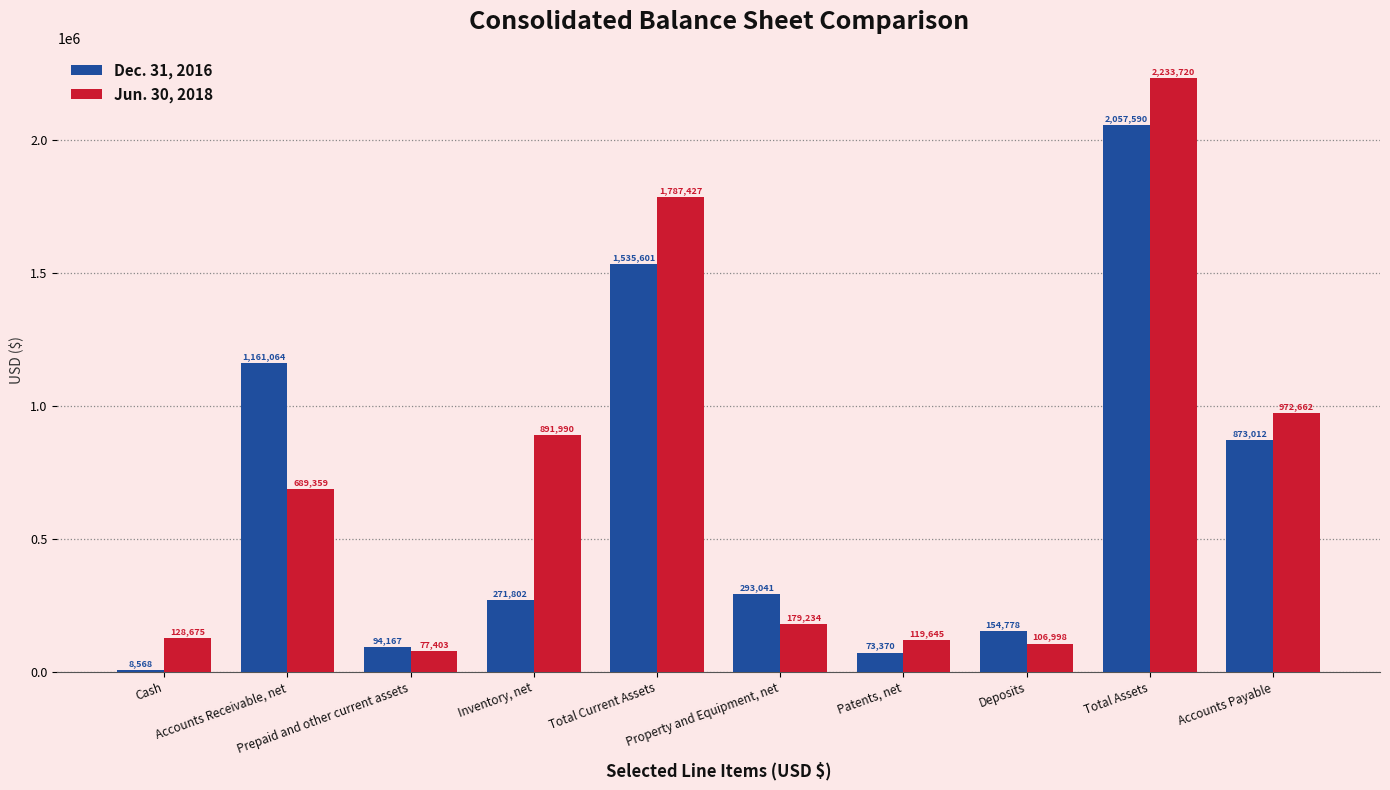

Which series has the largest total across all categories?

Jun. 30, 2018